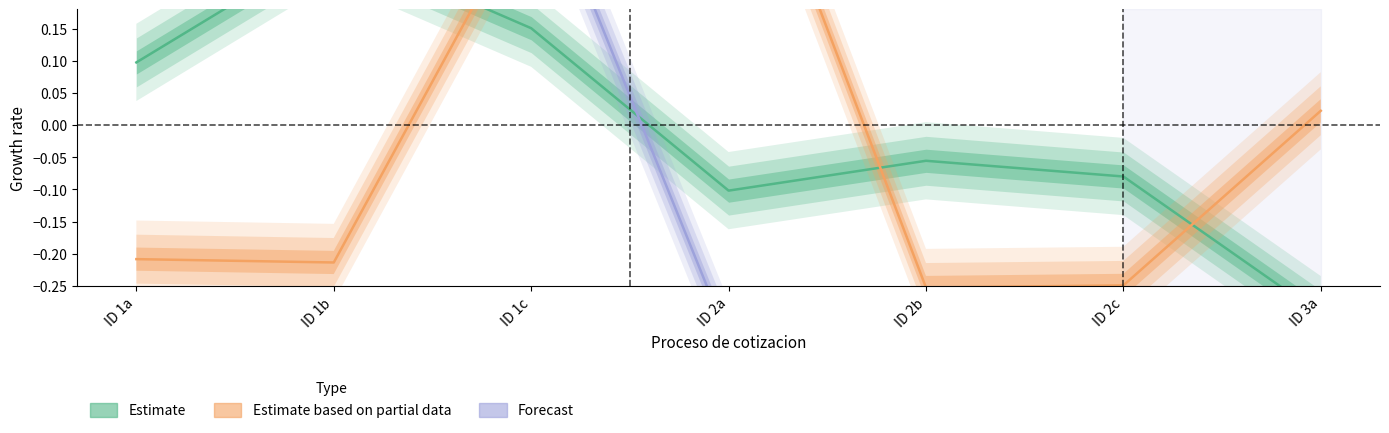

Which series has the widest spread of values?

Forecast